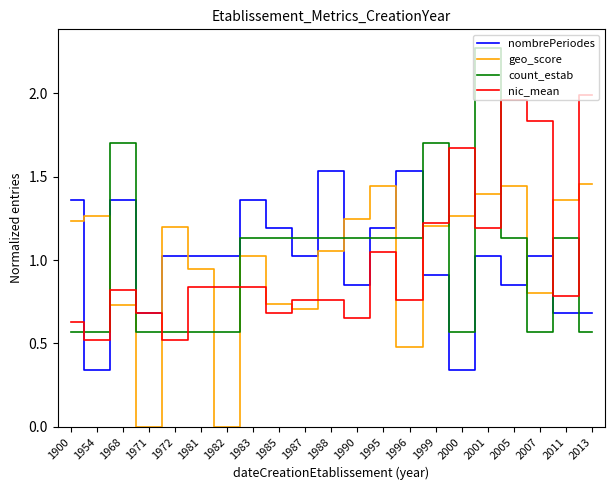

Where do count_estab and geo_score first cross each other?

1954 and 1968